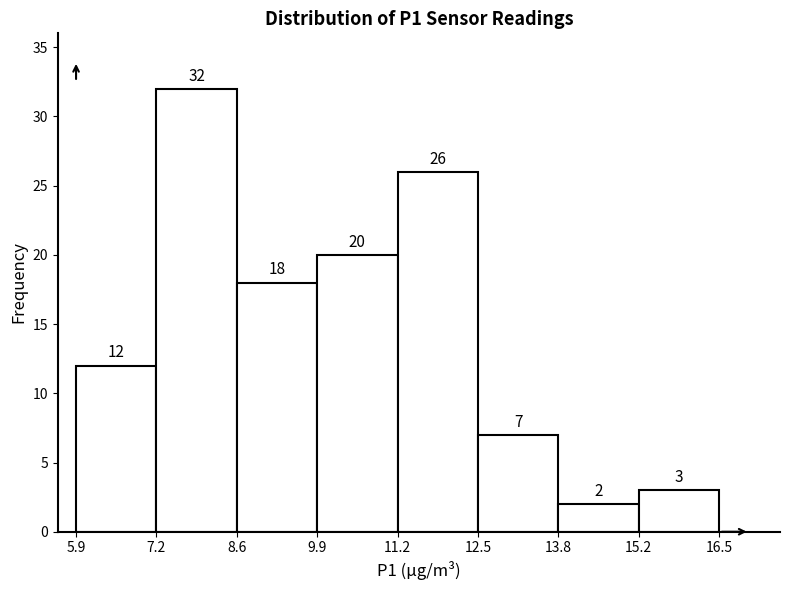

Reading left to right, list every bar in this chart as the range it spans on the x-axis followed by its height.

5.9 to 7.2: 12
7.2 to 8.6: 32
8.6 to 9.9: 18
9.9 to 11.2: 20
11.2 to 12.5: 26
12.5 to 13.8: 7
13.8 to 15.2: 2
15.2 to 16.5: 3